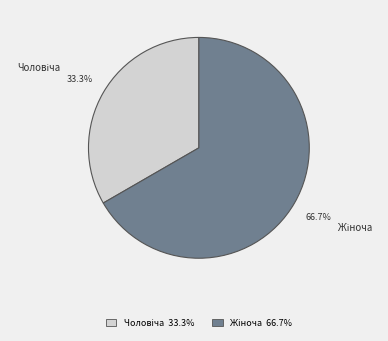

Count the number of slices in the pie.

2